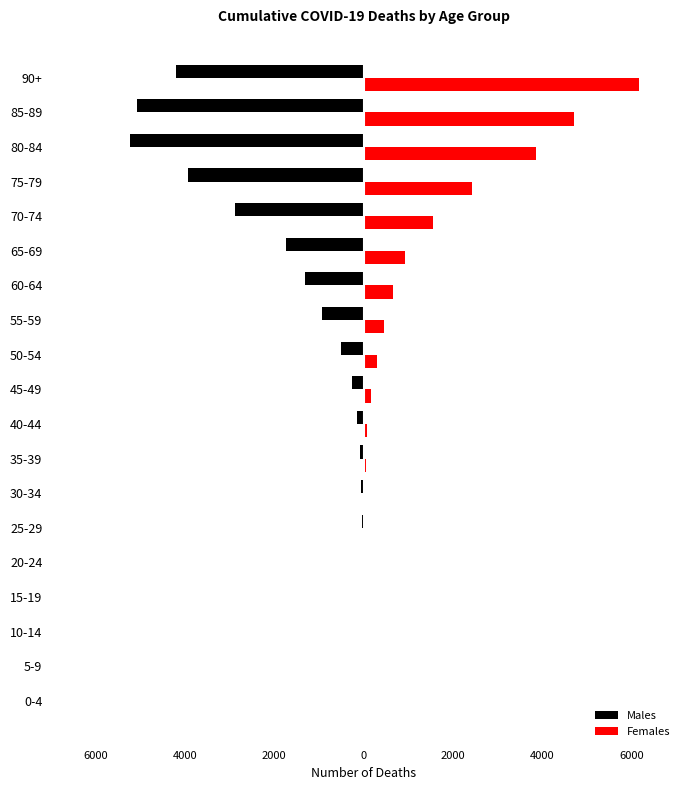

What are all the series names shown in the legend?

Males, Females